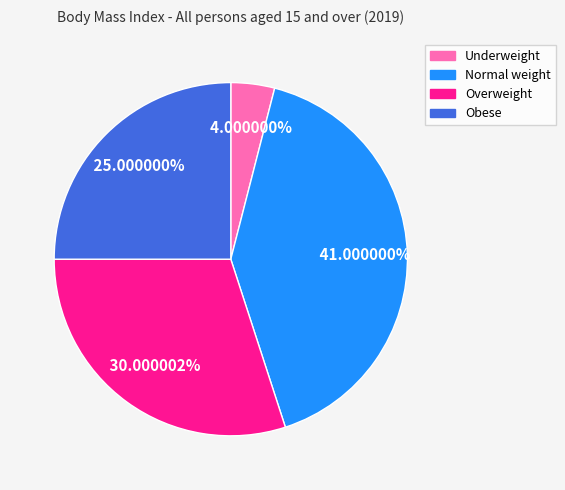

To the nearest percent, what percentage of the pie is Obese?

25%